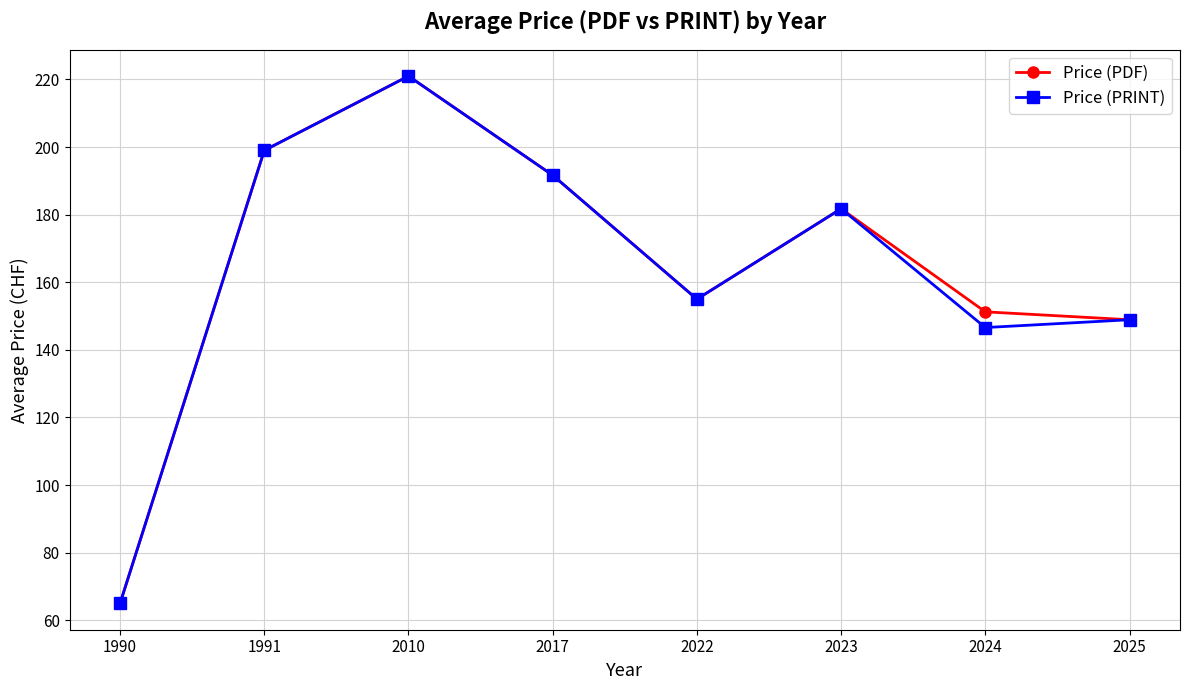

What value does the Price (PDF) series have at 2023?

181.8